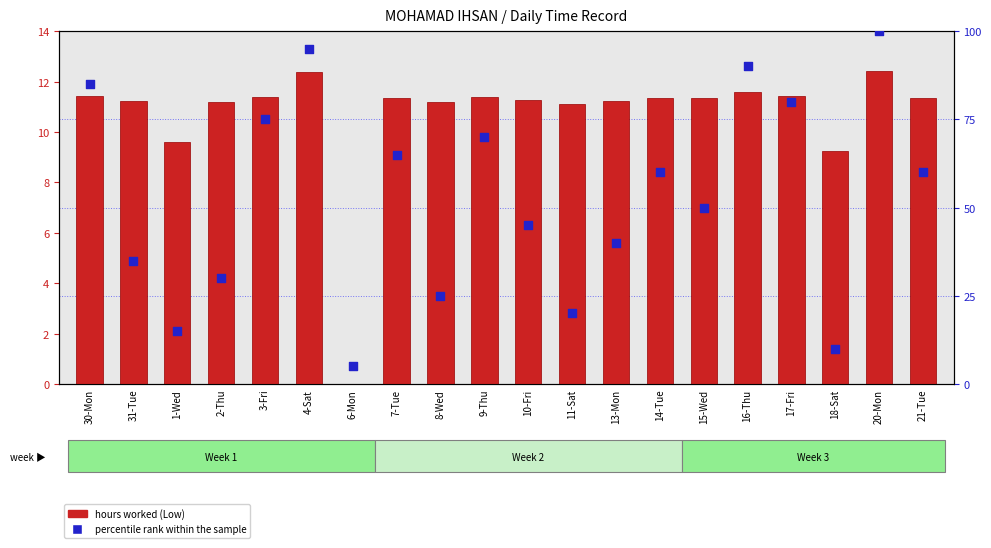

Which series reaches the minimum Y coordinate?

hours worked